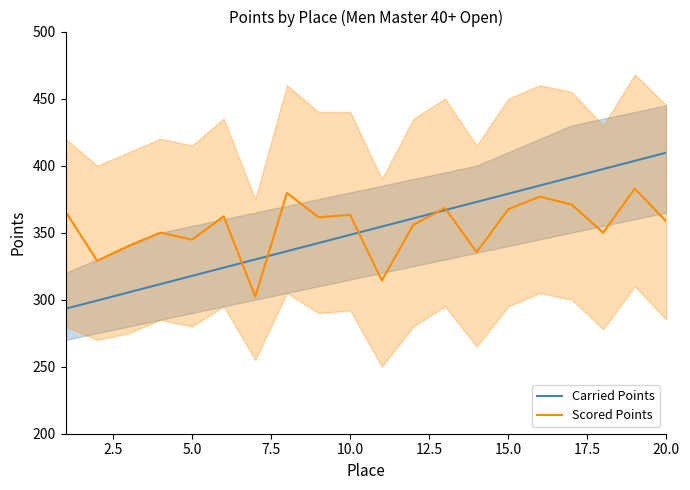

Is it true that Carried Points equals 261.6 at 15.0?

False